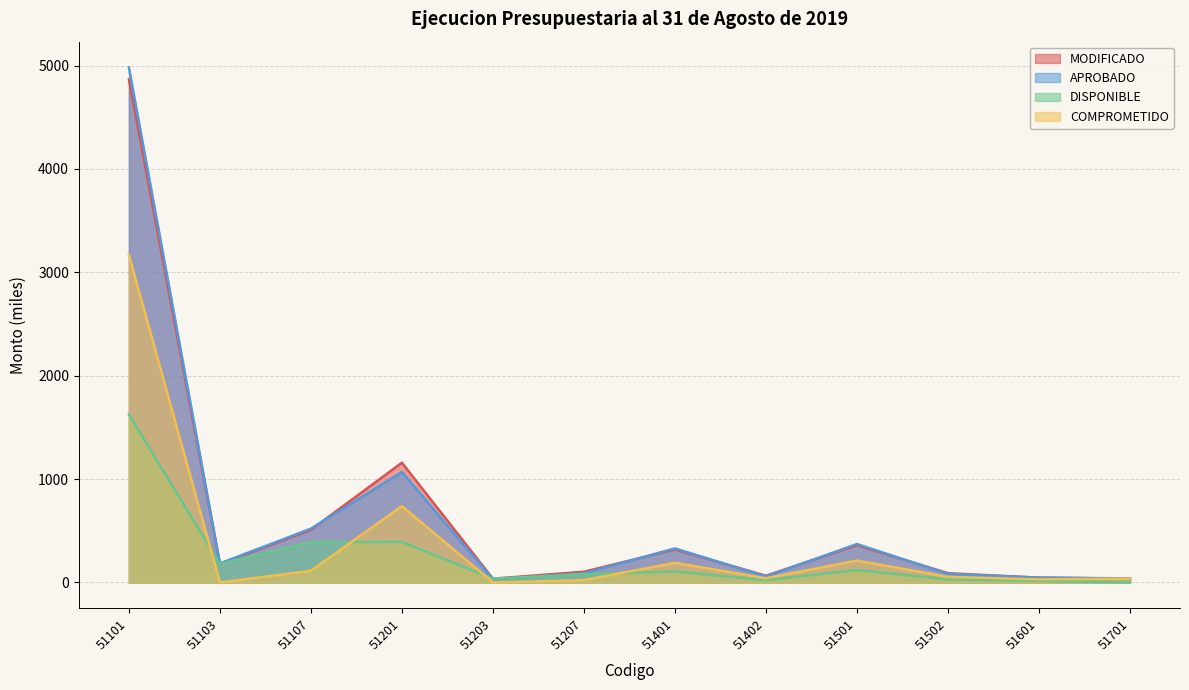

Reading left to right, what are all the values shown in this chart?

MODIFICADO: 51101=4866.1	51103=179.8	51107=508.9	51201=1158.5	51203=36.5	51207=104.0	51401=319.2	51402=65.3	51501=360.3	51502=89.8	51601=46.6	51701=37.6
APROBADO: 51101=4981.6	51103=184.3	51107=520.6	51201=1068.7	51203=31.0	51207=88.4	51401=329.8	51402=58.0	51501=371.7	51502=82.8	51601=46.6	51701=39.6
DISPONIBLE: 51101=1626.2	51103=179.8	51107=391.5	51201=392.1	51203=36.5	51207=80.0	51401=107.6	51402=22.1	51501=121.2	51502=30.4	51601=15.5	51701=0.0
COMPROMETIDO: 51101=3168.3	51103=0.0	51107=113.0	51201=738.4	51203=0.0	51207=22.4	51401=190.0	51402=41.1	51501=211.9	51502=54.5	51601=30.1	51701=37.6